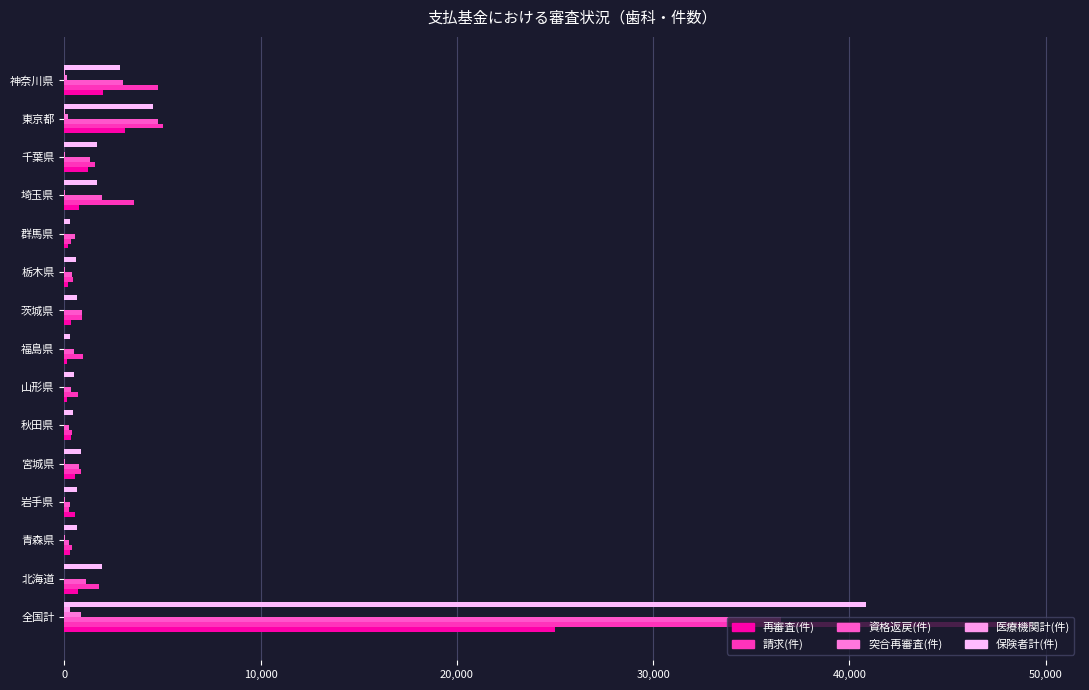

Rank the series by their maximum value, from lowest to highest.

医療機関計(件), 突合再審査(件), 再審査(件), 資格返戻(件), 保険者計(件), 請求(件)